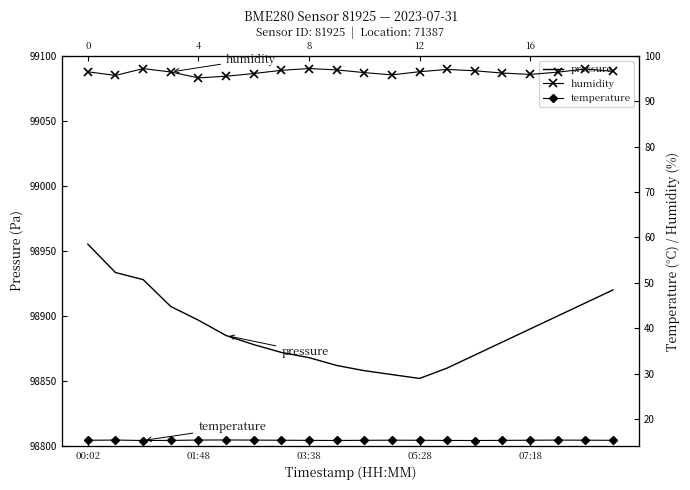

Which series has the widest spread of values?

pressure